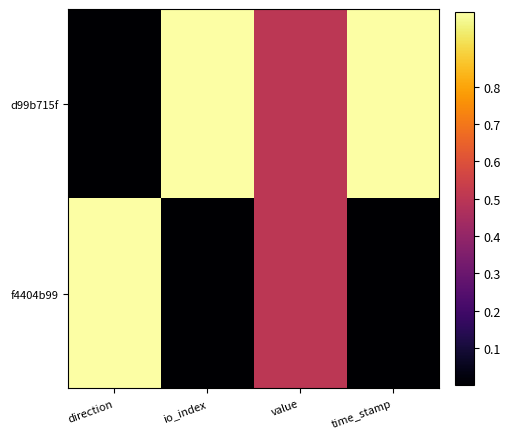

Reading left to right, extract all data points from this chart.

d99b715f: direction=0.0	io_index=1.0	value=0.5	time_stamp=1.0
f4404b99: direction=1.0	io_index=0.0	value=0.5	time_stamp=0.0